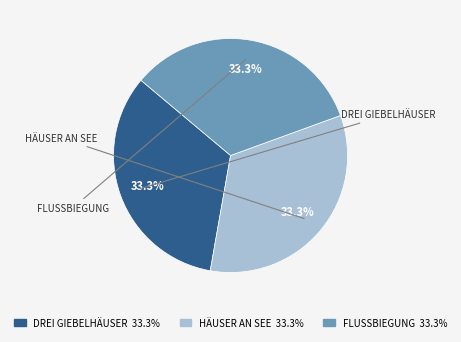

Does any single category account for the majority?

No